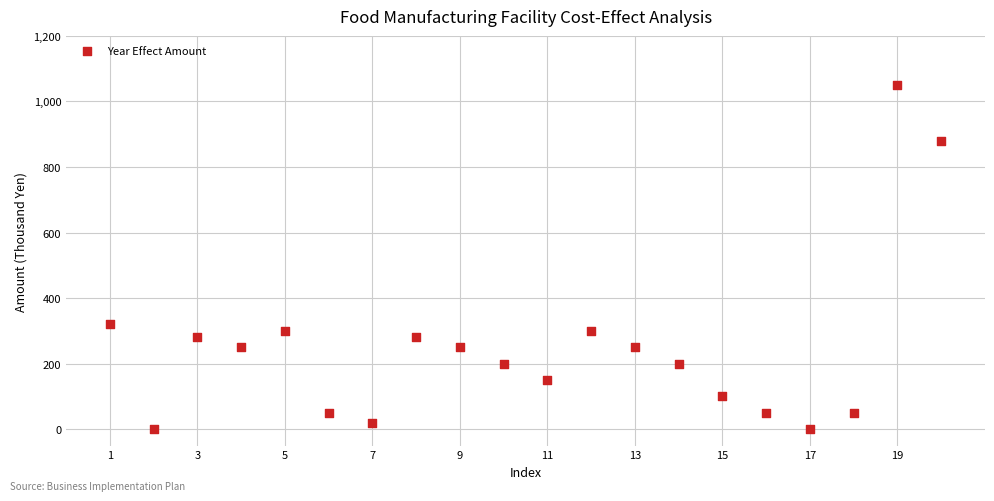

What Y value in the scatter plot is closest to 525?

320